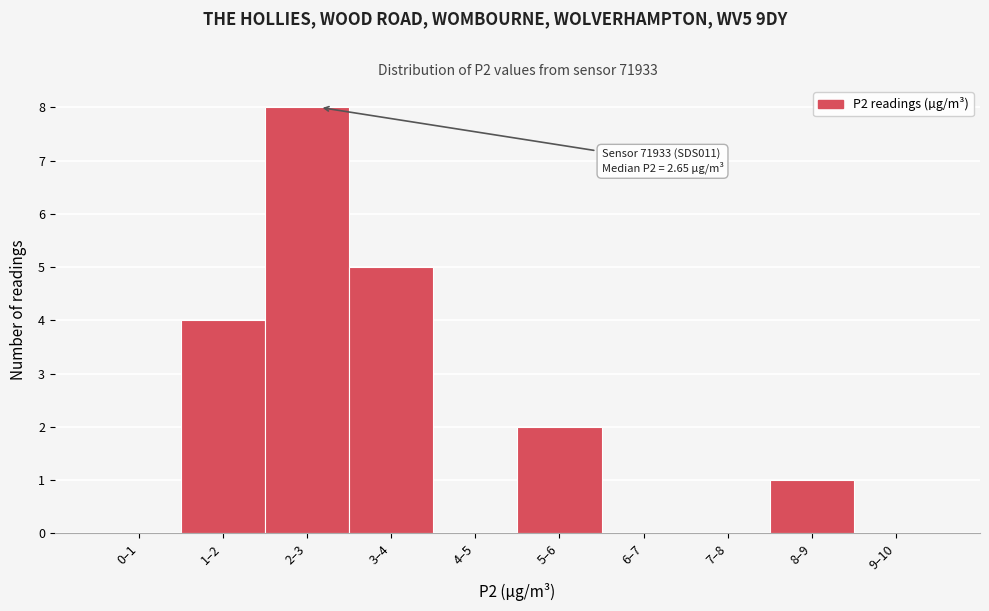

Reading right to left, extract all data points from this chart.

9–10=0	8–9=1	7–8=0	6–7=0	5–6=2	4–5=0	3–4=5	2–3=8	1–2=4	0–1=0